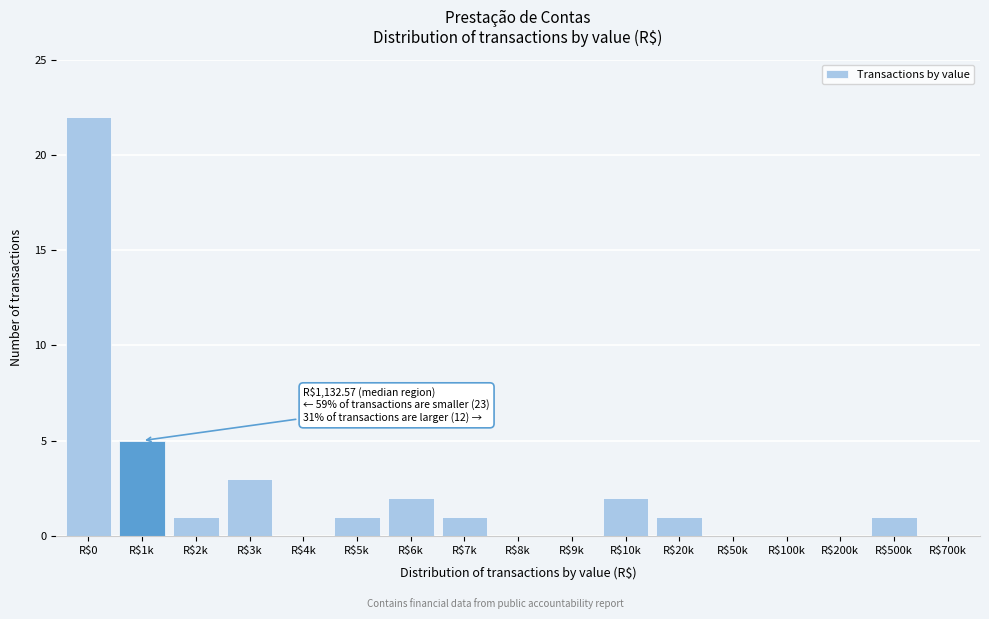

At which label is the value closest to 11?

R$1k